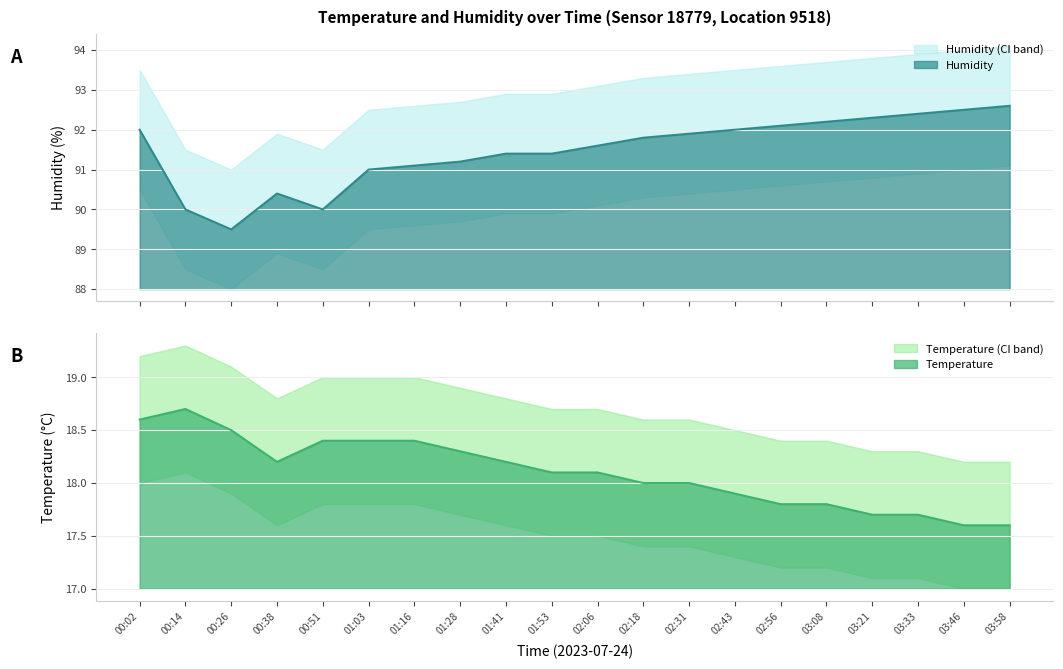

At 03:58, list the series in order from smallest to largest.

temp_lower, temperature, temp_upper, hum_lower, humidity, hum_upper